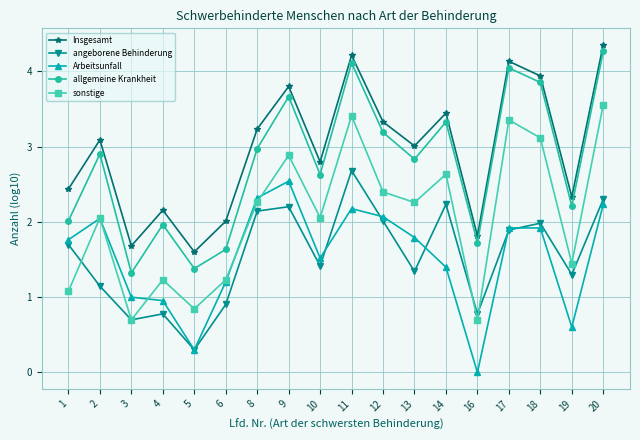

How many categories are shown in the chart?

18